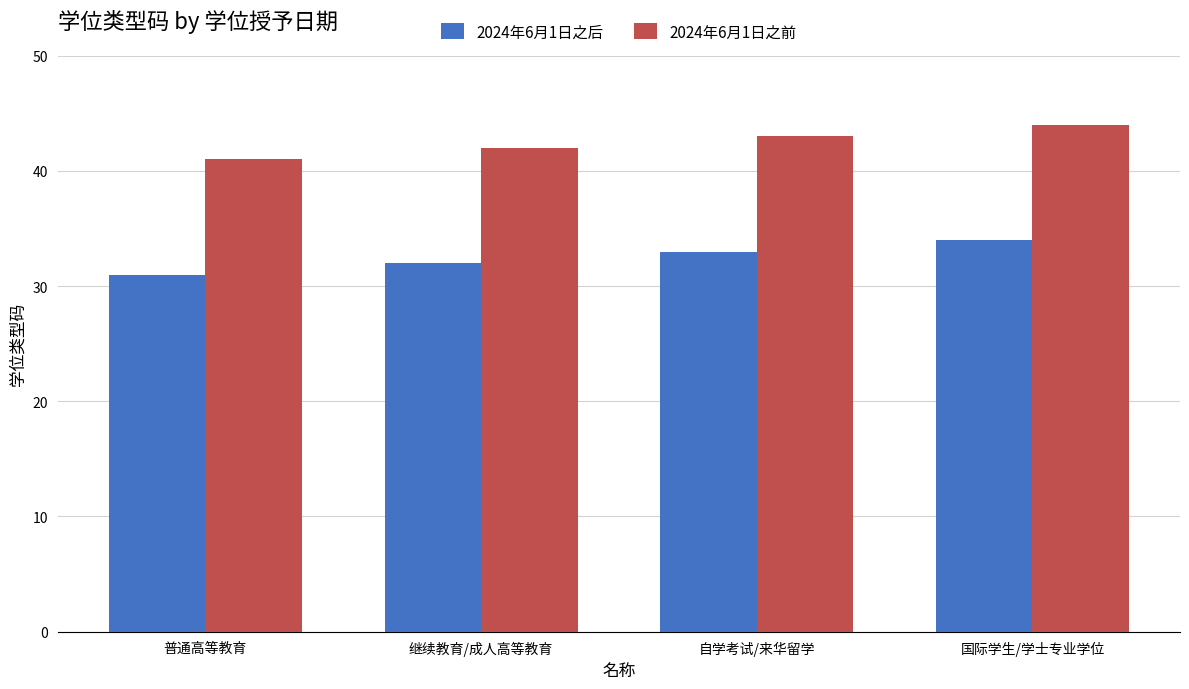

Is the value of 2024年6月1日之后 at 普通高等教育 greater than the value of 2024年6月1日之前 at 自学考试/来华留学?

No